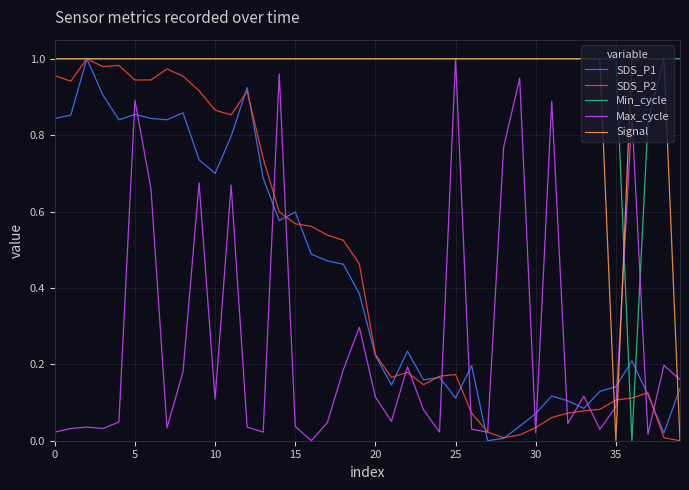

Which series ends up on top after the final intersection of Max_cycle and SDS_P1?

Max_cycle